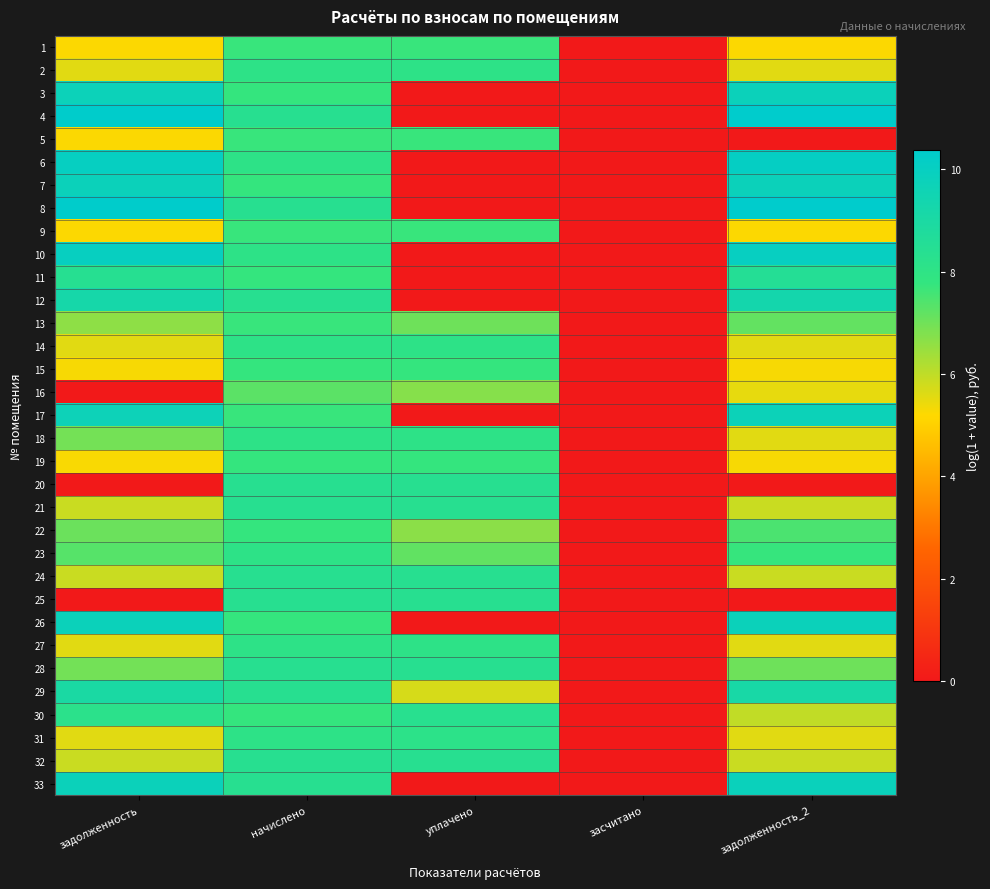

What is the difference between the highest and lowest values at задолженность?

10.3